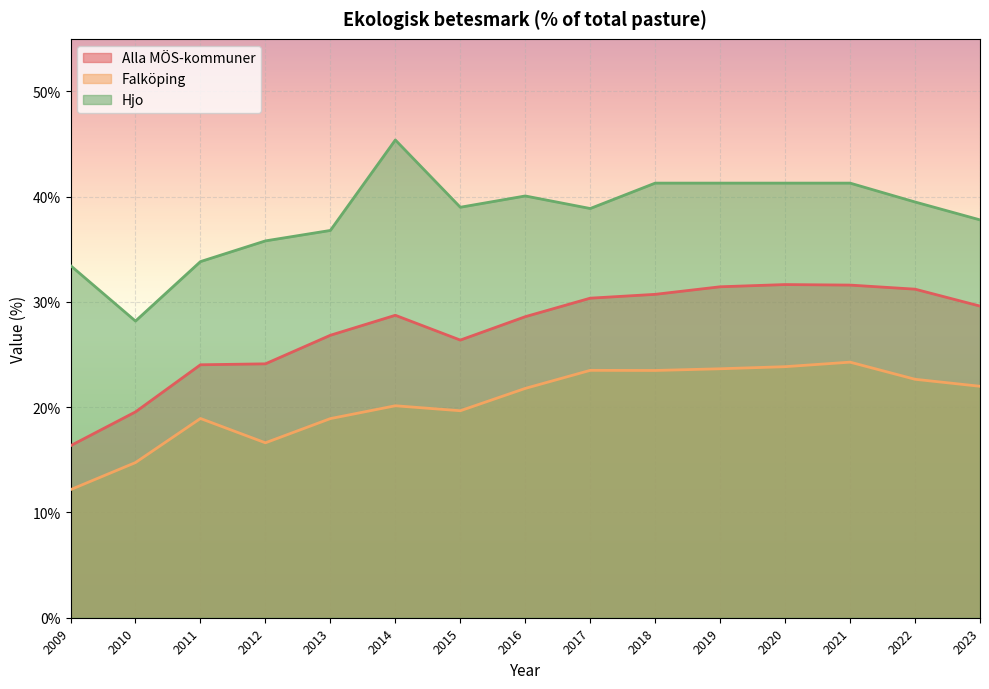

What is the sum of all Hjo values?

573.9